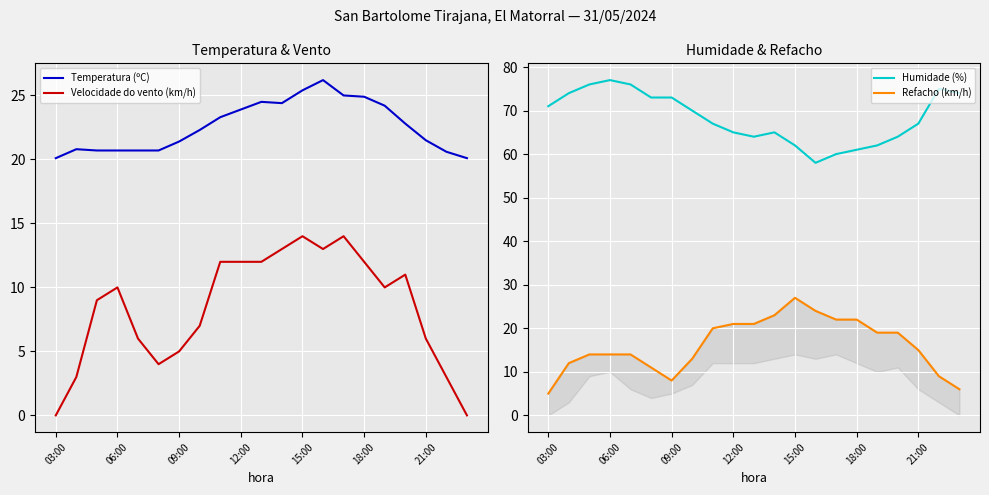

What are all the series names shown in the legend?

Temperatura (ºC), Velocidade do vento (km/h), Humidade (%), Refacho (km/h)